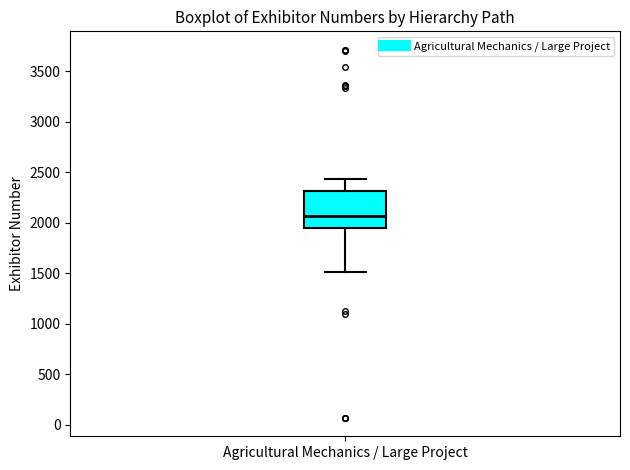

Where is the lower edge of the box for Agricultural Mechanics / Large Project on the y-axis? The values are not printed on the chart, so give them approximately, as read against the axis.

1950